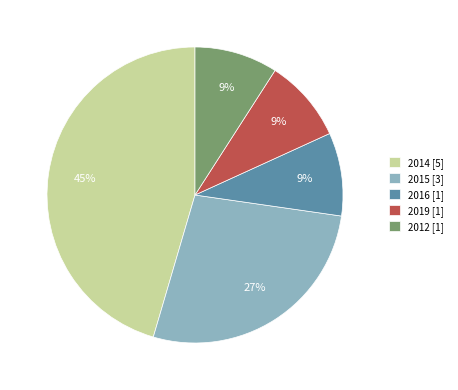

Is the sum of 2019 [1] and 2012 [1] greater than half?

No